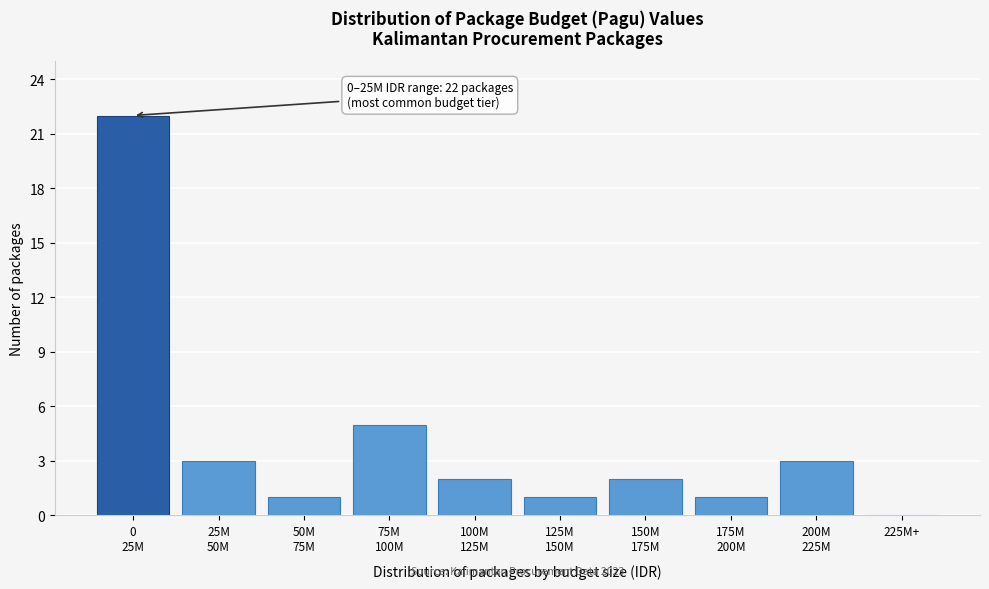

What is the greatest value displayed?

22